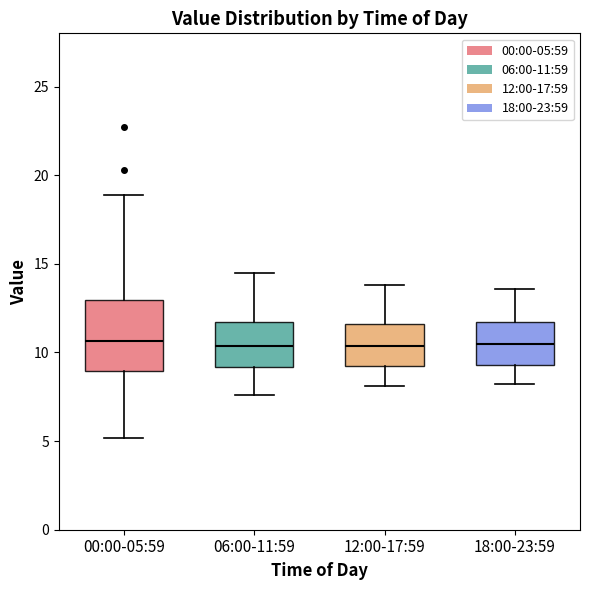

Where is the lower edge of the box for 18:00-23:59 on the y-axis? The values are not printed on the chart, so give them approximately, as read against the axis.

9.5